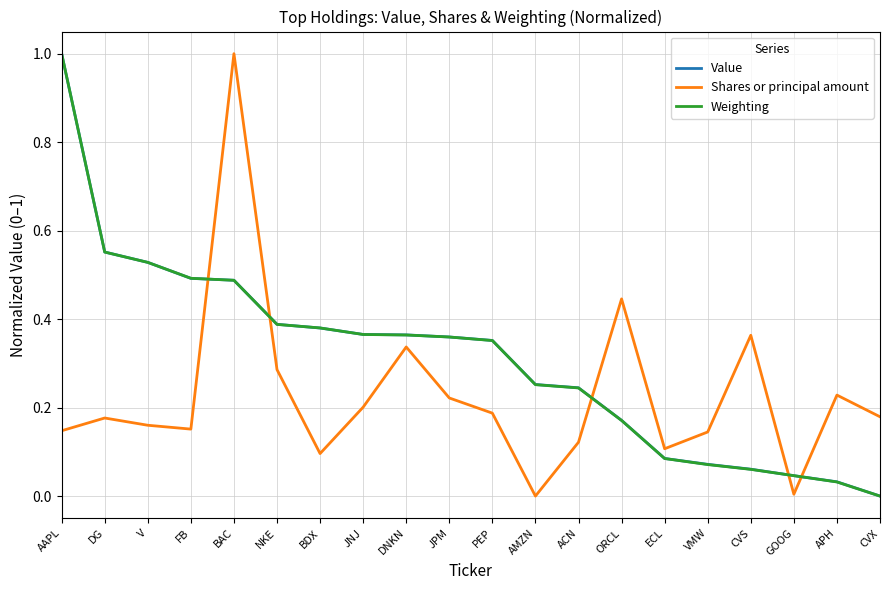

The Weighting series shows 0.7 at FB. True or false?

False